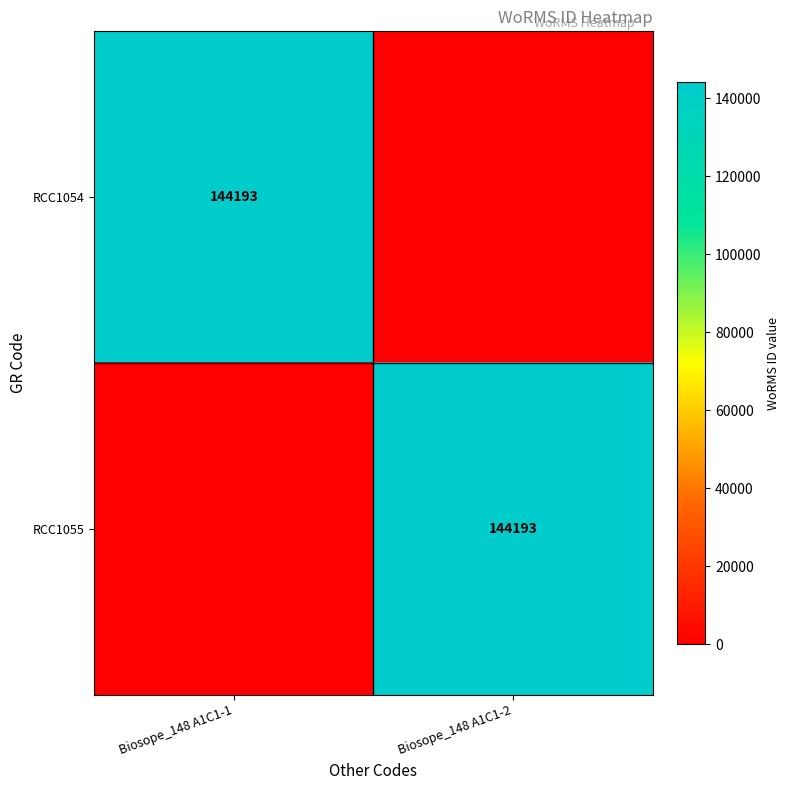

True or false: RCC1055 has a value of 60664 at Biosope_148 A1C1-2.

False